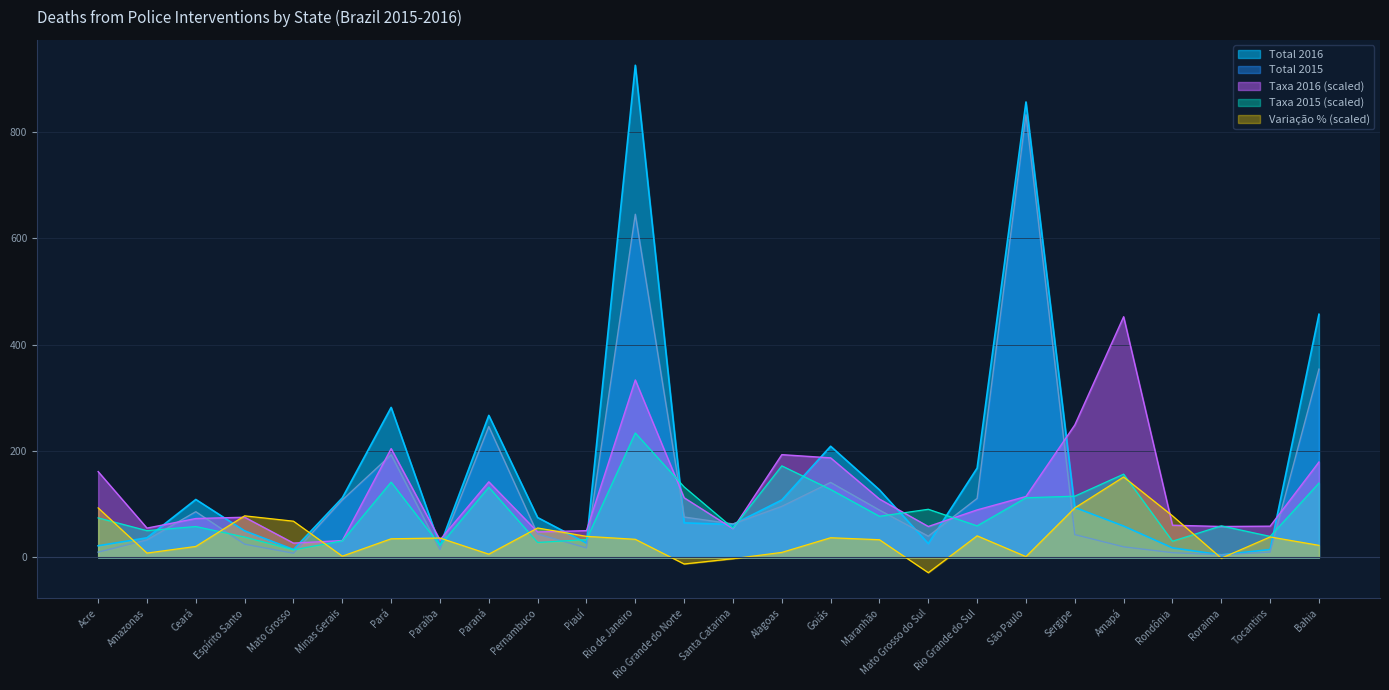

The value of Taxa 2015 at Goiás is 127.8. True or false?

True